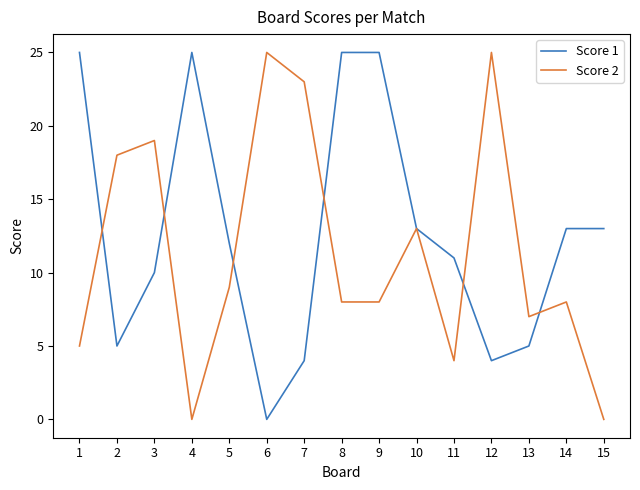

Reading left to right, what are all the values shown in this chart?

Score 1: 1=25	2=5	3=10	4=25	5=12	6=0	7=4	8=25	9=25	10=13	11=11	12=4	13=5	14=13	15=13
Score 2: 1=5	2=18	3=19	4=0	5=9	6=25	7=23	8=8	9=8	10=13	11=4	12=25	13=7	14=8	15=0